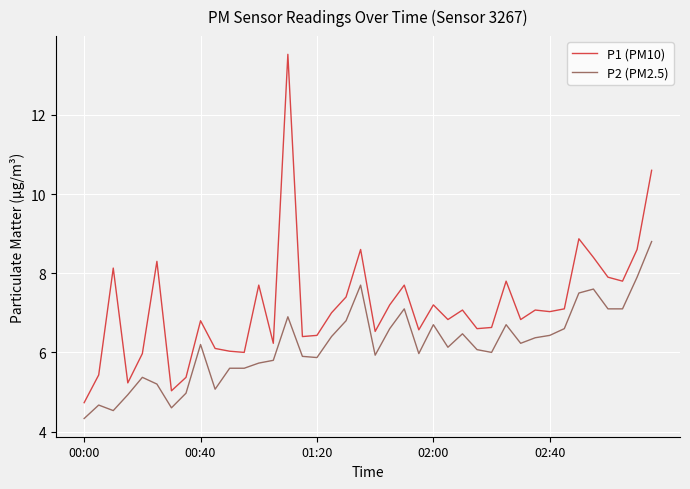

List the series in order of their peak value, highest first.

P1 (PM10), P2 (PM2.5)